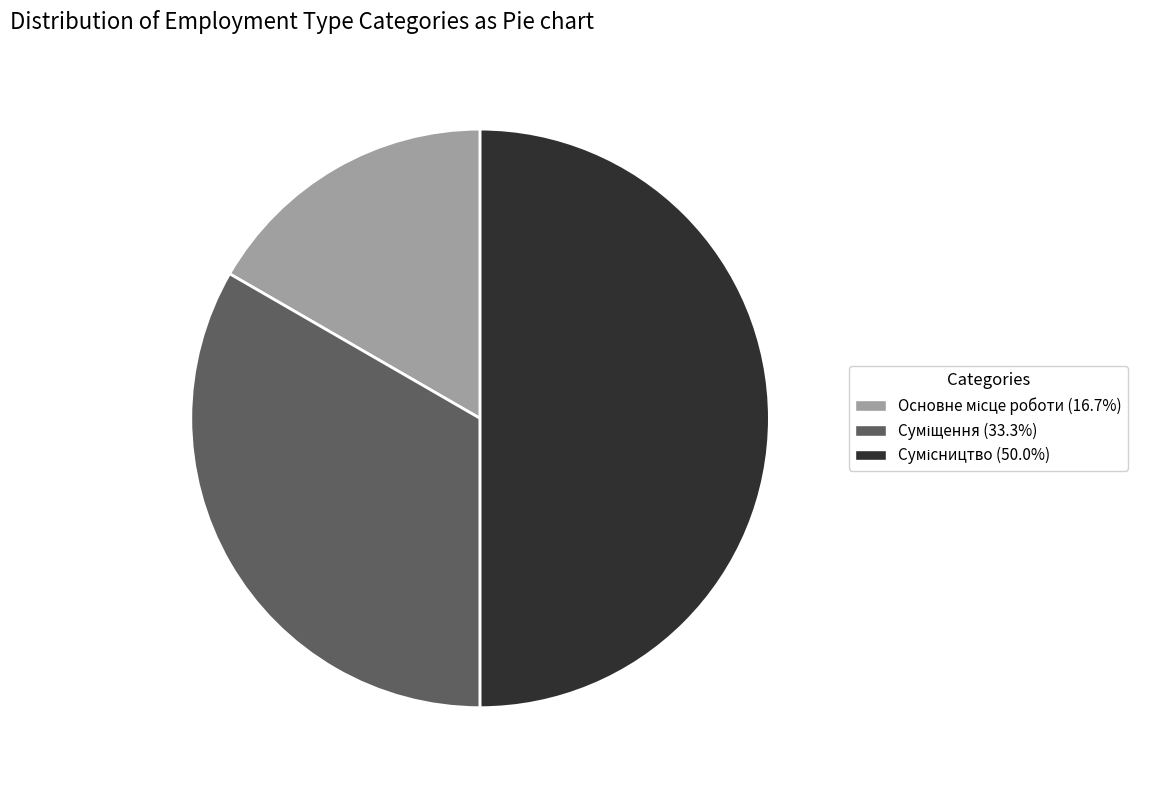

How many segments does this pie chart have?

3